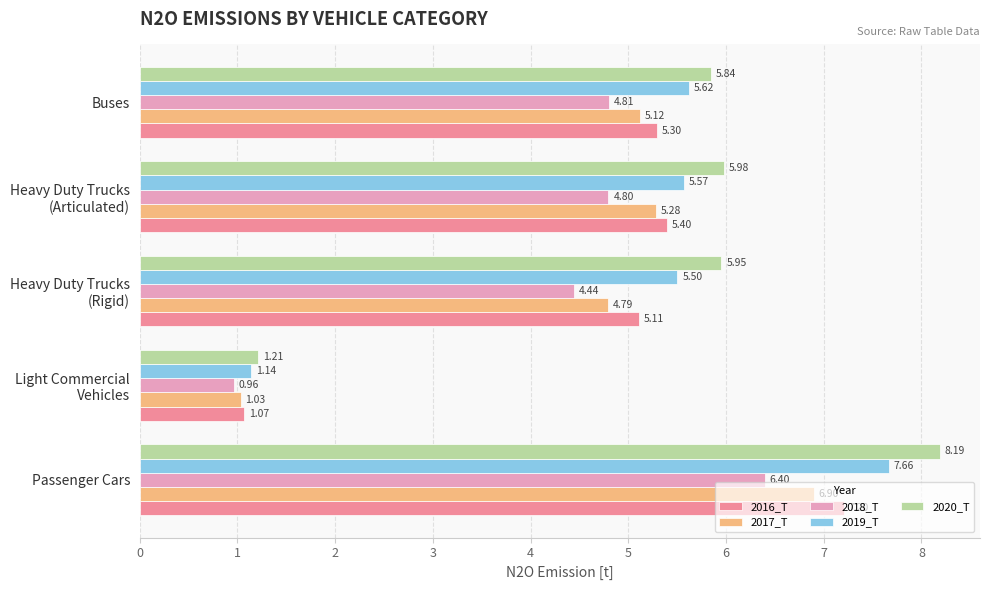

Count the number of categories in the chart.

5